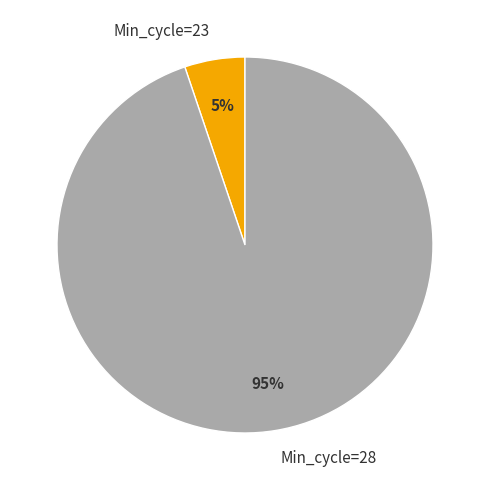

To the nearest percent, what is the combined percentage of Min_cycle=23 and Min_cycle=28?

100%